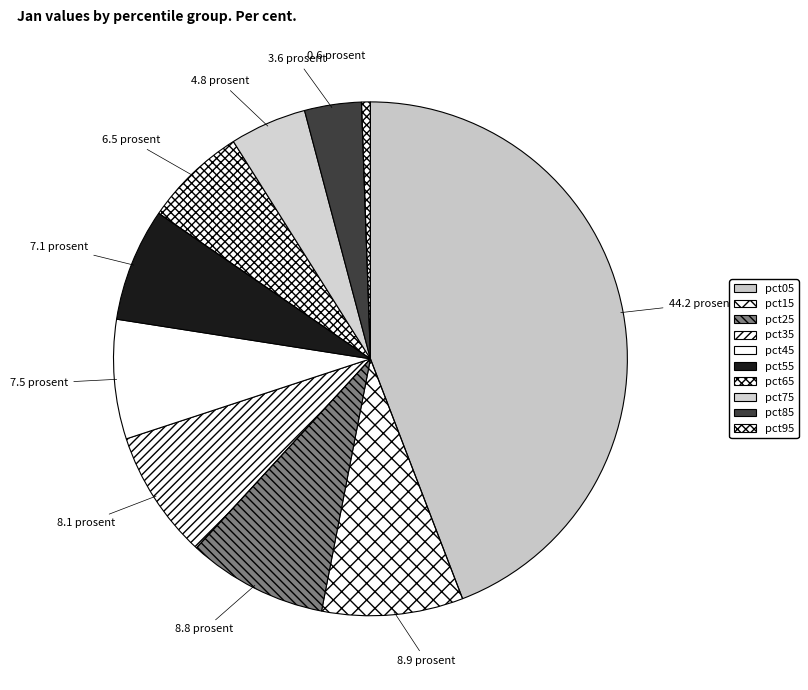

What percentage is the pct85 slice, to the nearest percent?

4%